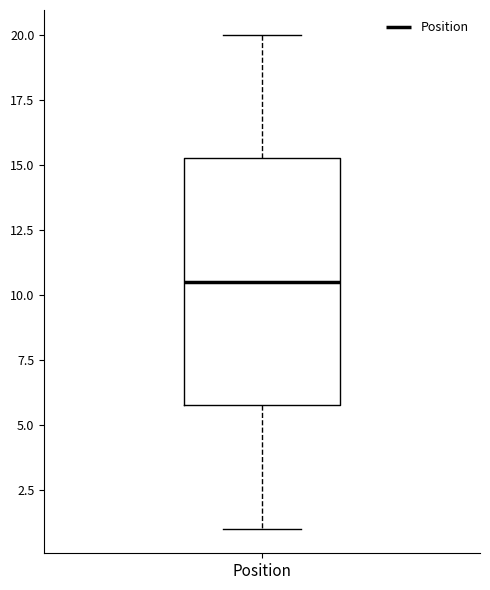

Transcribe this box plot: give where the median line is, the range the box spans, and where the two whiskers end, as read against the y-axis. The values are not printed on the chart, so give them approximately, as read against the axis.

median 10.5, box 6.0 to 15.5, whiskers 1.0 to 20.0